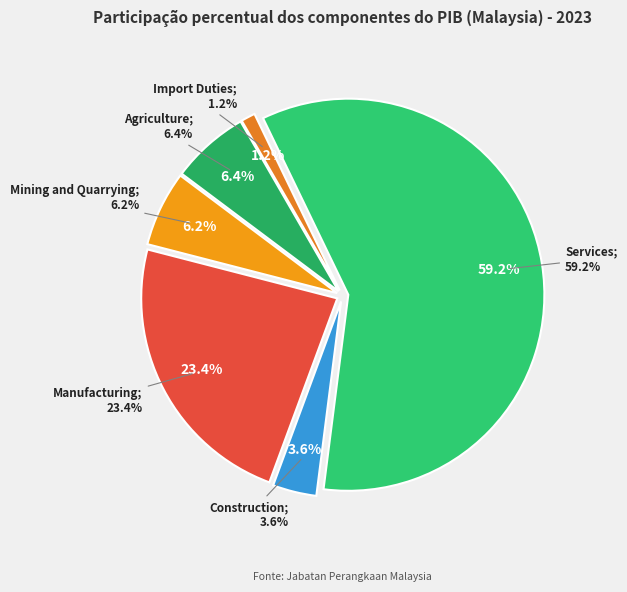

Rank the categories by value from highest to lowest.

Services, Manufacturing, Agriculture, Mining and Quarrying, Construction, Import Duties